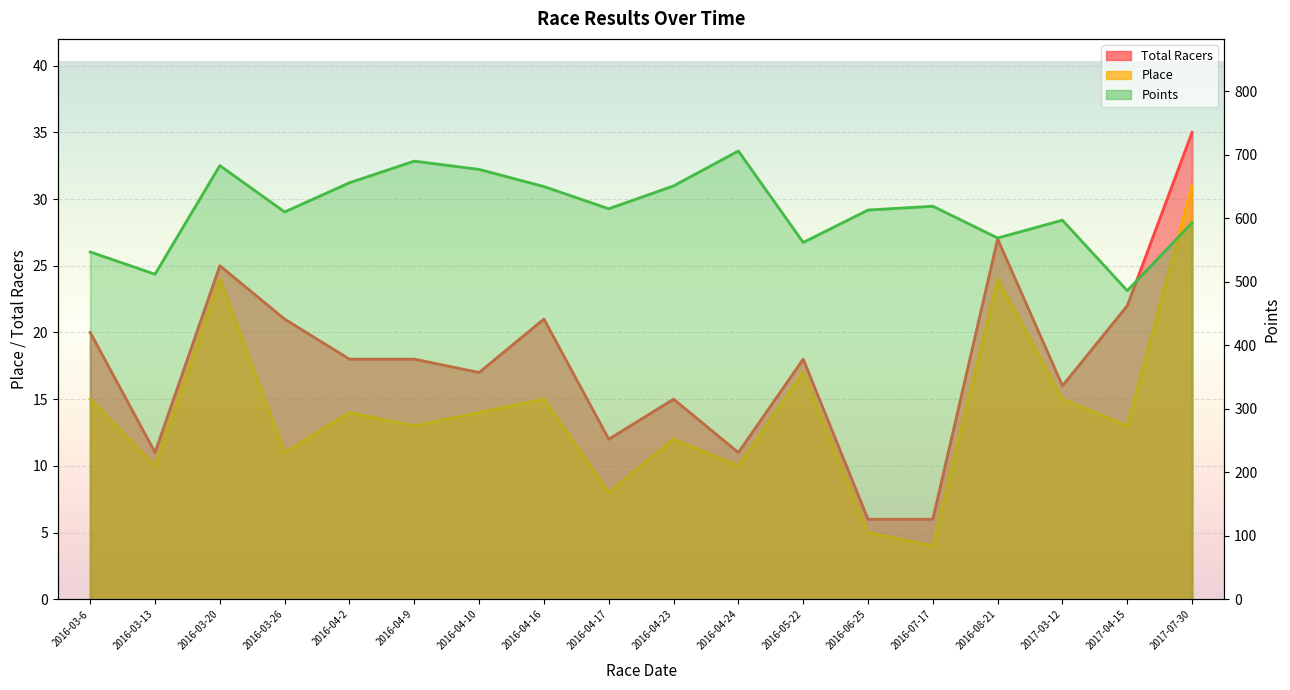

True or false: Points and Place intersect in this chart.

False